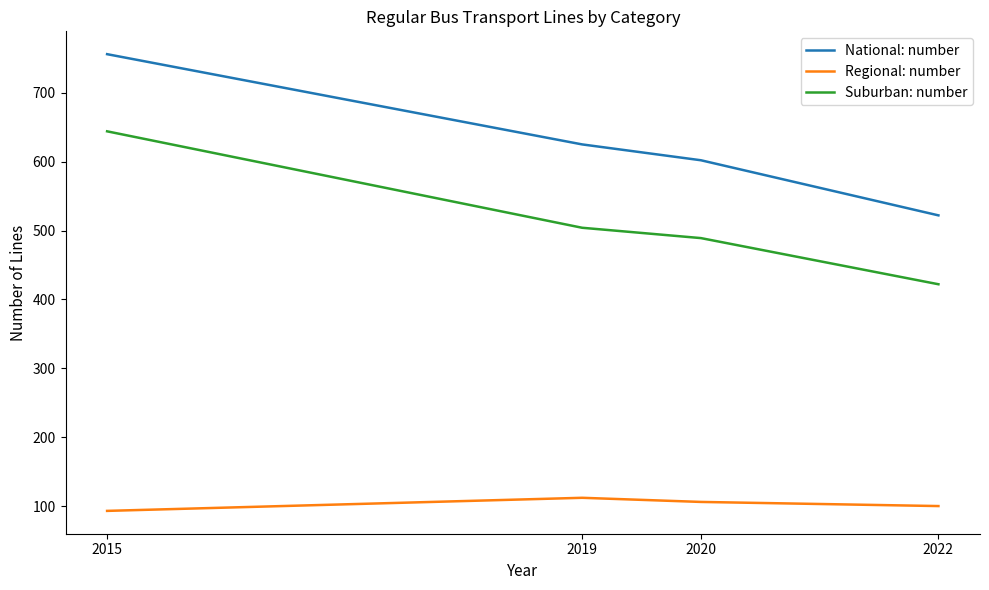

Reading left to right, list all the values displayed in this chart.

National: number: 2015=756	2019=625	2020=602	2022=522
Regional: number: 2015=93	2019=112	2020=106	2022=100
Suburban: number: 2015=644	2019=504	2020=489	2022=422